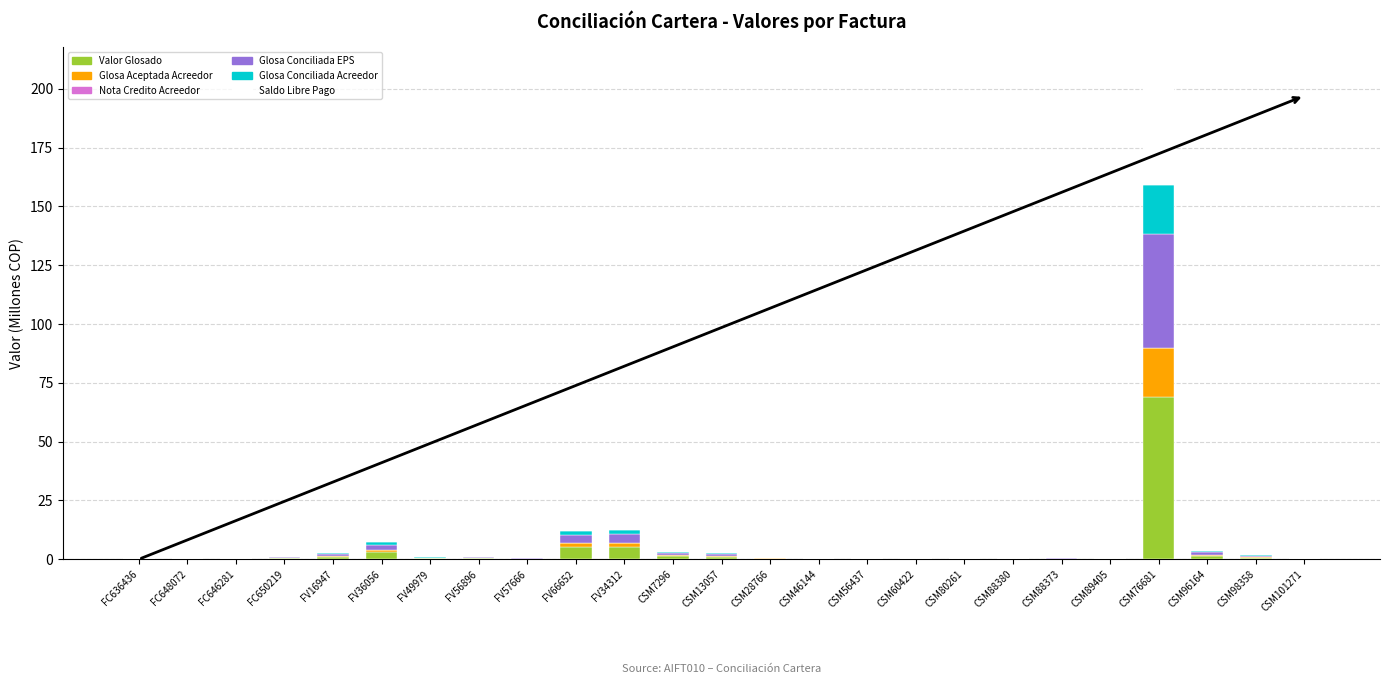

How many data points does each series have?

25